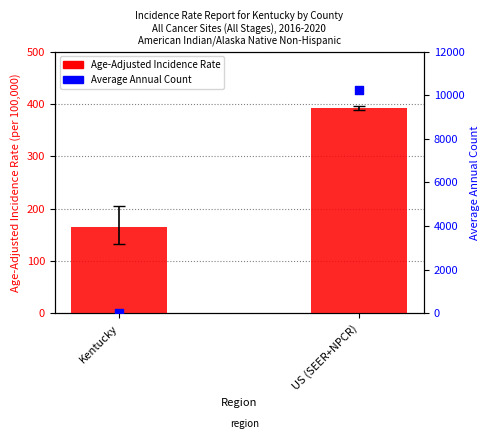

What are all the series names shown in the legend?

Age-Adjusted Incidence Rate, Average Annual Count